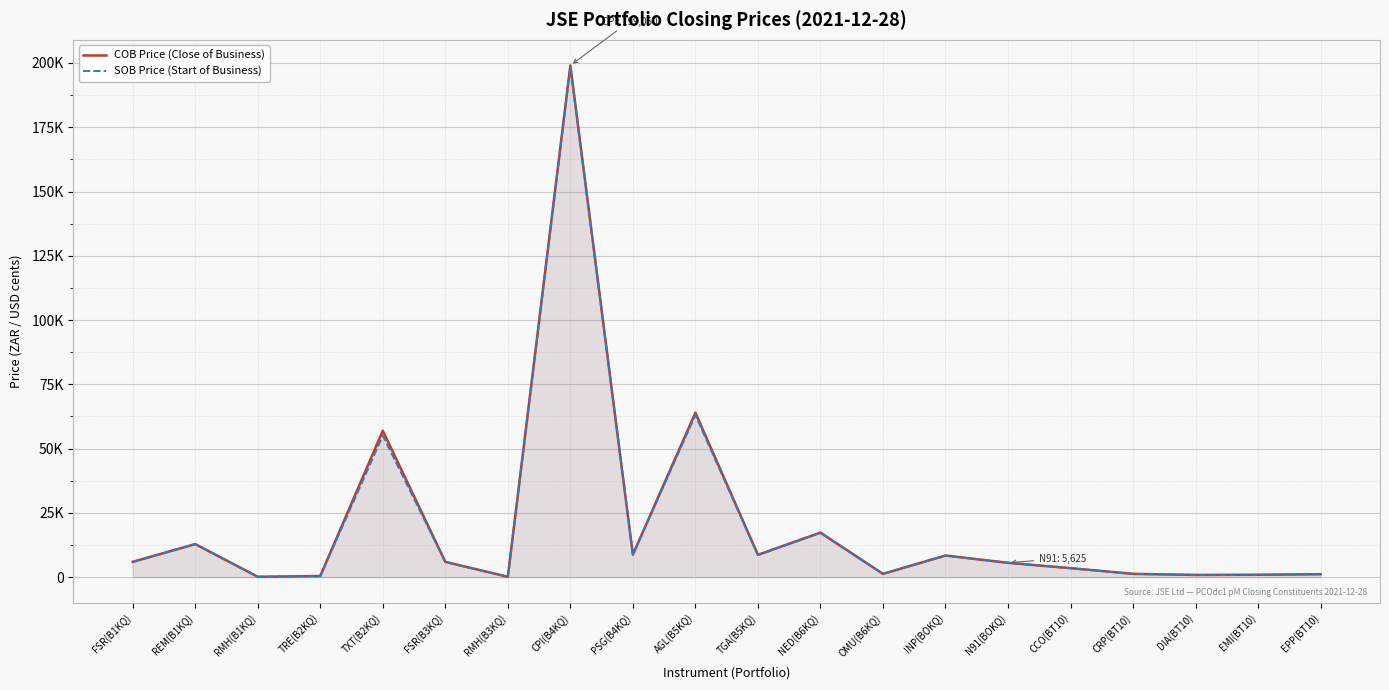

What is the value of the SOB Price (Start of Business) point at the 15th from the left?

5625